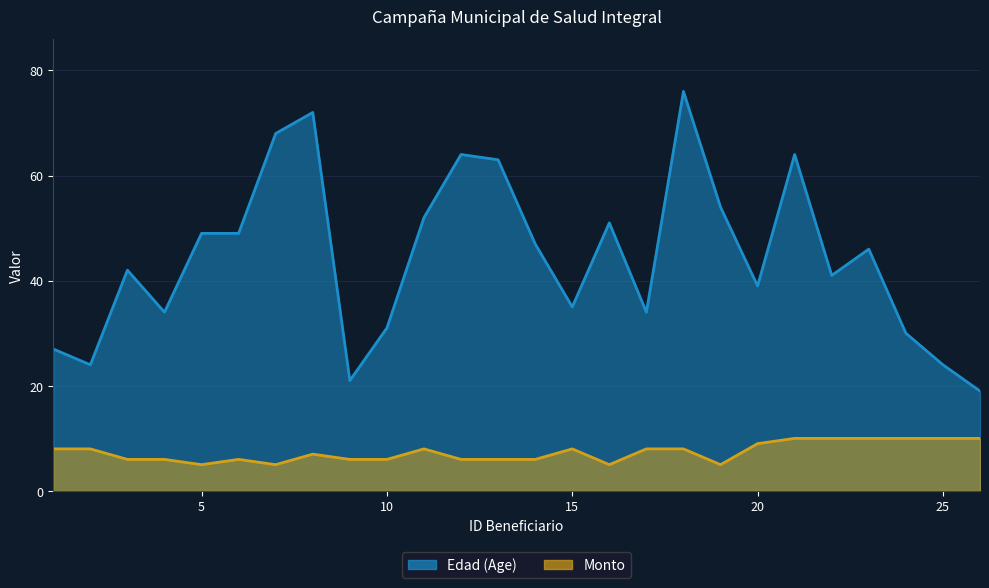

True or false: Edad (Age) and Monto intersect in this chart.

False